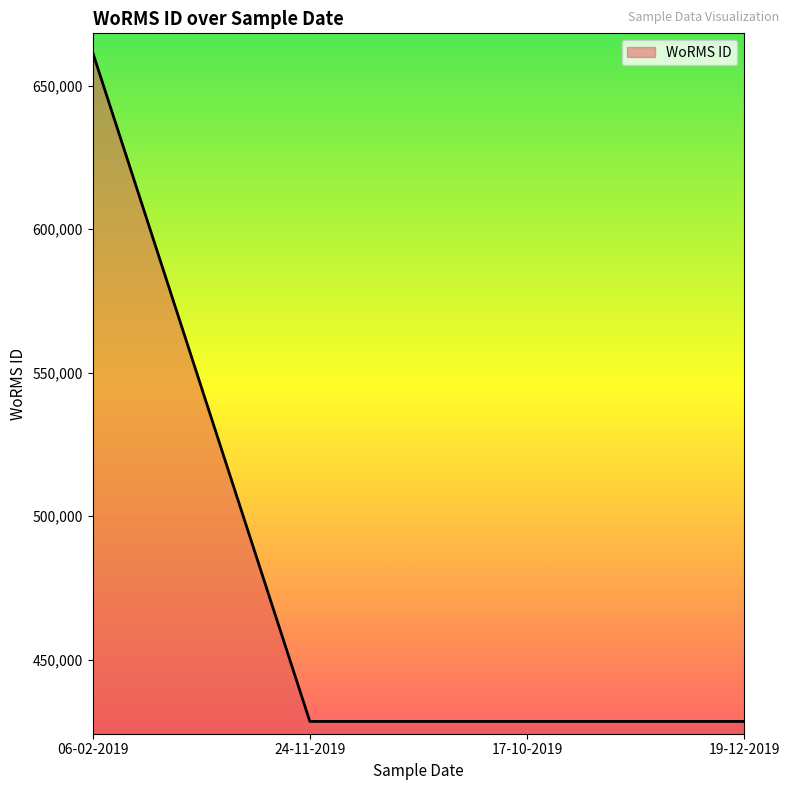

Reading left to right, transcribe all the data shown in this chart.

661559	428522	428522	428522